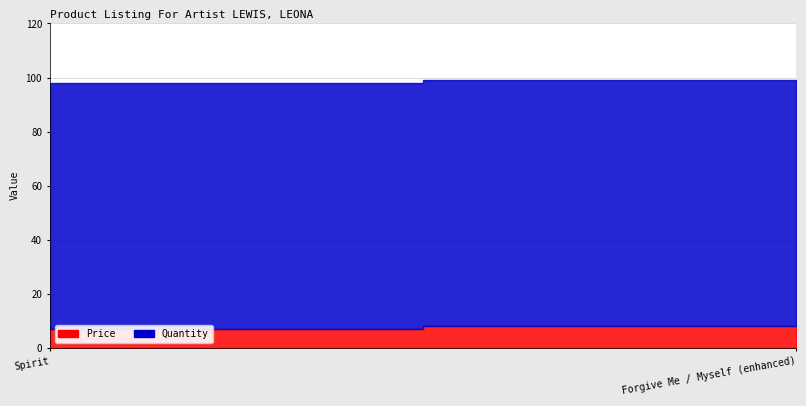

What is the lowest value of the Price series?

7.0